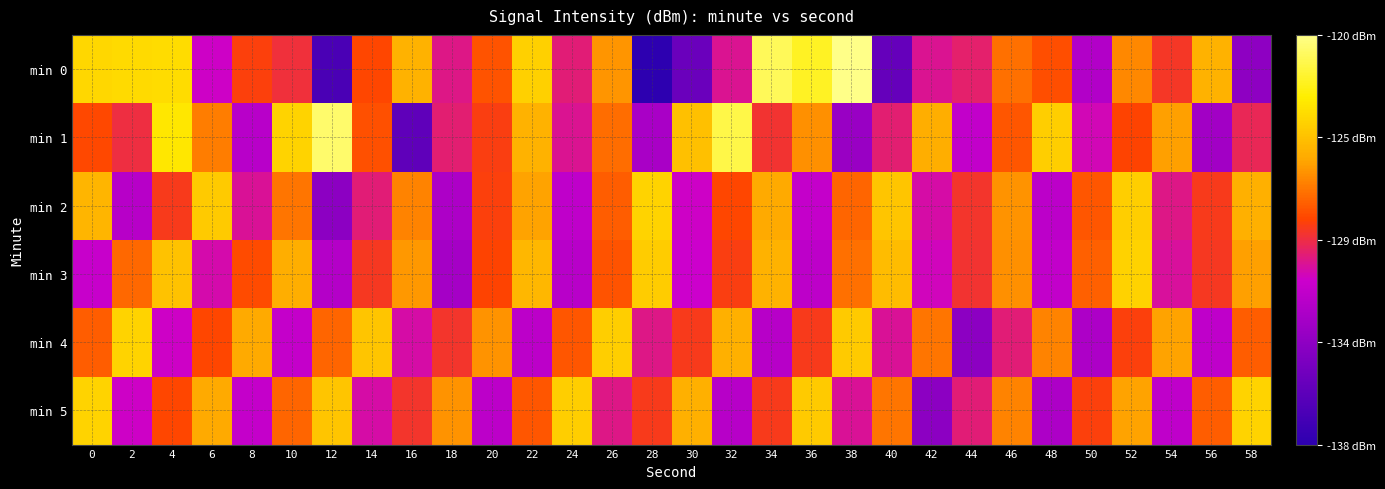

Reading left to right, list all the values displayed in this chart.

min 0: 0=-123.9	2=-123.8	4=-123.7	6=-130.8	8=-128.4	10=-129.0	12=-136.6	14=-128.2	16=-125.4	18=-130.0	20=-127.9	22=-124.2	24=-129.8	26=-126.1	28=-137.9	30=-135.2	32=-130.1	34=-121.3	36=-122.3	38=-120.4	40=-135.4	42=-130.1	44=-129.7	46=-127.1	48=-128.0	50=-132.0	52=-126.5	54=-128.8	56=-125.4	58=-133.6
min 1: 0=-128.1	2=-129.1	4=-123.3	6=-126.8	8=-131.7	10=-124.0	12=-120.9	14=-127.9	16=-135.6	18=-129.7	20=-128.5	22=-125.3	24=-130.1	26=-127.2	28=-132.4	30=-124.8	32=-121.6	34=-128.9	36=-126.3	38=-133.1	40=-129.7	42=-125.5	44=-131.3	46=-127.8	48=-124.2	50=-130.6	52=-128.3	54=-125.9	56=-132.7	58=-129.4
min 2: 0=-125.2	2=-131.8	4=-128.6	6=-124.4	8=-130.2	10=-127.0	12=-133.6	14=-129.8	16=-126.6	18=-132.2	20=-128.4	22=-125.8	24=-131.4	26=-127.6	28=-124.0	30=-130.8	32=-128.2	34=-125.6	36=-131.2	38=-127.4	40=-124.6	42=-130.4	44=-128.8	46=-126.2	48=-131.6	50=-127.8	52=-124.2	54=-130.0	56=-128.6	58=-125.4
min 3: 0=-131.1	2=-127.3	4=-124.7	6=-130.5	8=-128.1	10=-125.5	12=-131.9	14=-128.7	16=-126.1	18=-132.5	20=-128.3	22=-125.1	24=-131.7	26=-127.9	28=-124.3	30=-130.9	32=-128.5	34=-125.3	36=-131.5	38=-127.1	40=-124.9	42=-130.7	44=-128.9	46=-126.3	48=-131.3	50=-127.5	52=-124.1	54=-130.3	56=-128.7	58=-125.9
min 4: 0=-127.6	2=-124.0	4=-130.8	6=-128.2	8=-125.6	10=-131.2	12=-127.4	14=-124.6	16=-130.4	18=-128.8	20=-126.2	22=-131.6	24=-127.8	26=-124.2	28=-130.0	30=-128.6	32=-125.4	34=-131.8	36=-128.6	38=-124.4	40=-130.2	42=-127.0	44=-133.6	46=-129.8	48=-126.6	50=-132.2	52=-128.4	54=-125.8	56=-131.4	58=-127.6
min 5: 0=-124.0	2=-130.8	4=-128.2	6=-125.6	8=-131.2	10=-127.4	12=-124.6	14=-130.4	16=-128.8	18=-126.2	20=-131.6	22=-127.8	24=-124.2	26=-130.0	28=-128.6	30=-125.4	32=-131.8	34=-128.6	36=-124.4	38=-130.2	40=-127.0	42=-133.6	44=-129.8	46=-126.6	48=-132.2	50=-128.4	52=-125.8	54=-131.4	56=-127.6	58=-124.0